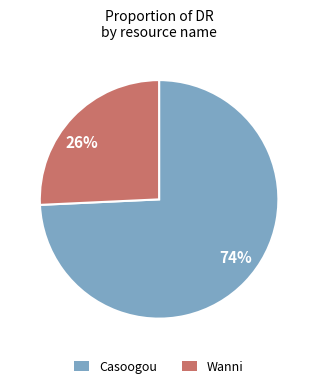

Between 26% and 74%, which is larger?

74%